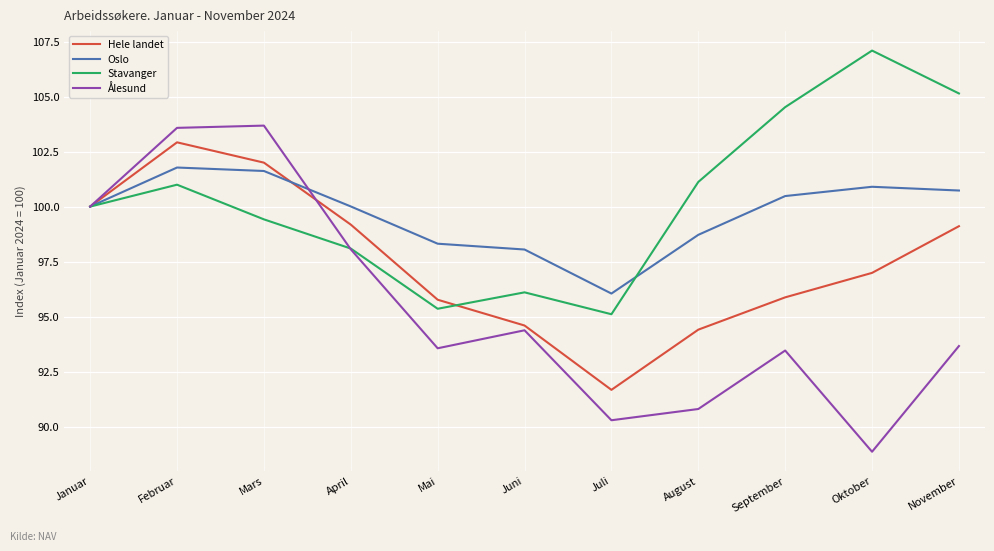

At November, list the series in order from smallest to largest.

Ålesund, Hele landet, Oslo, Stavanger